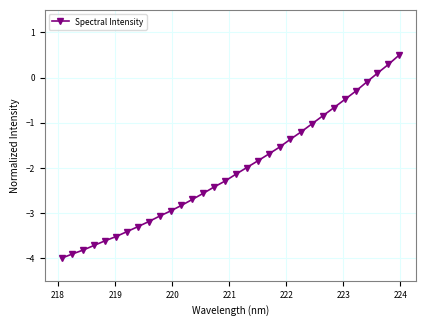

What is the greatest value displayed?

0.5